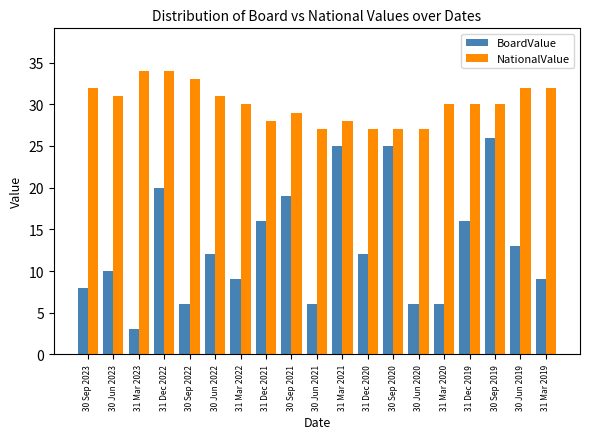

Count the NationalValue values in the range 28 to 32.

12